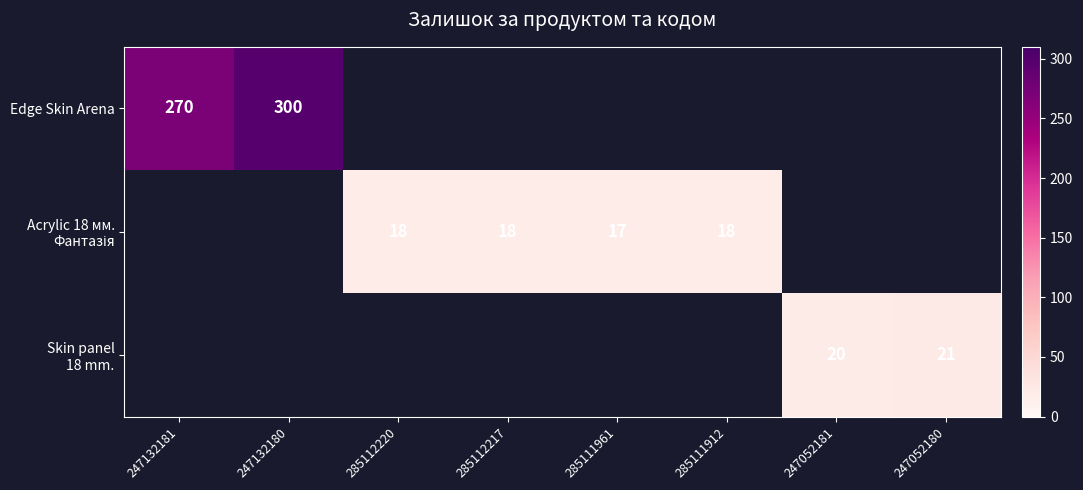

True or false: Edge Skin Arena has a value of 270 at 247132181.

True